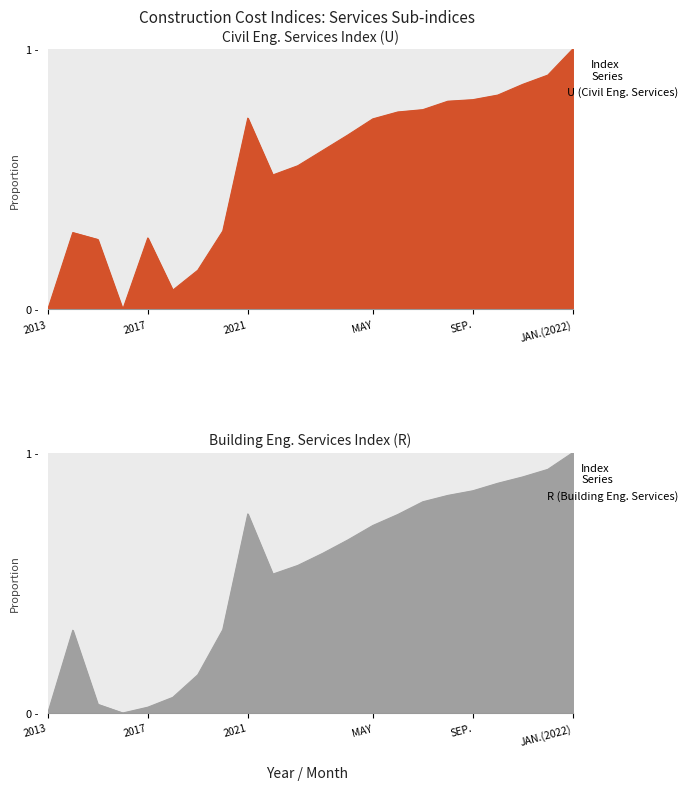

What is the difference between the highest and lowest values at OCT.?

0.1